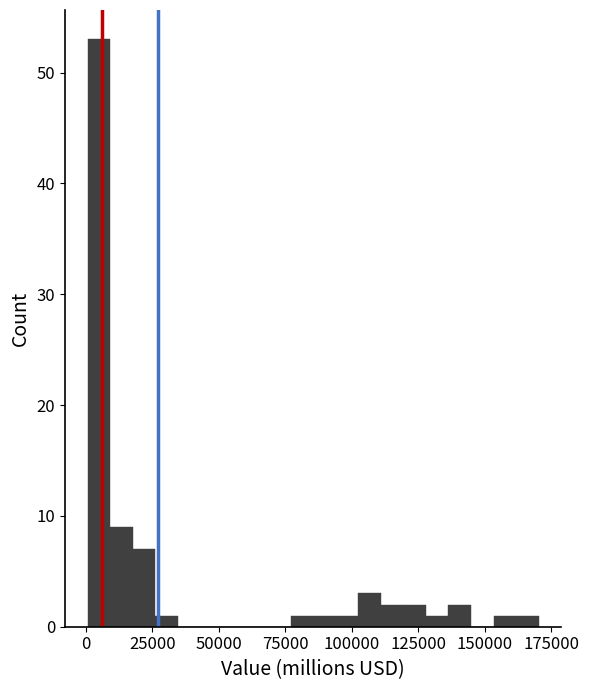

Read against the x-axis, roughly where is the centre of the tallest bar?

5000